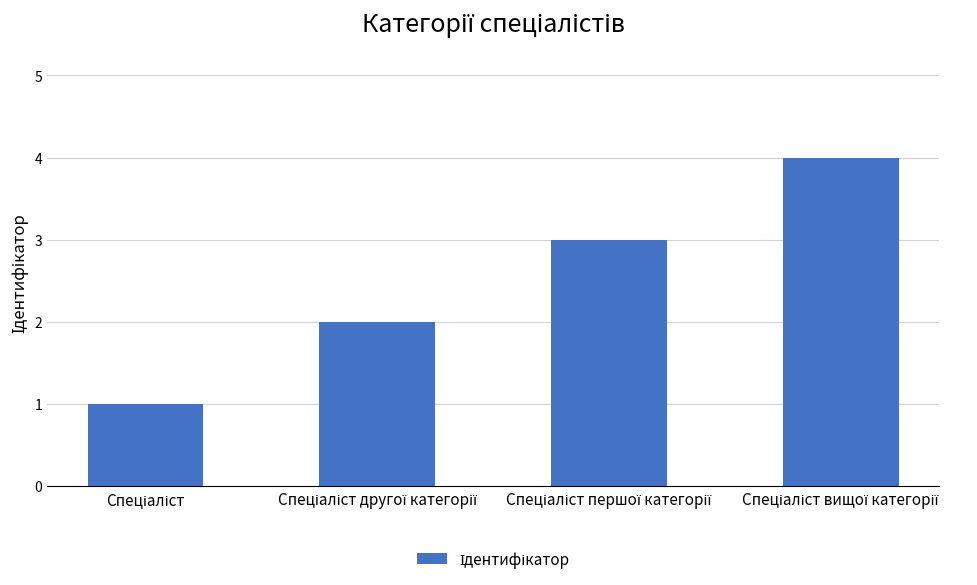

What is the difference between the maximum and minimum values?

3